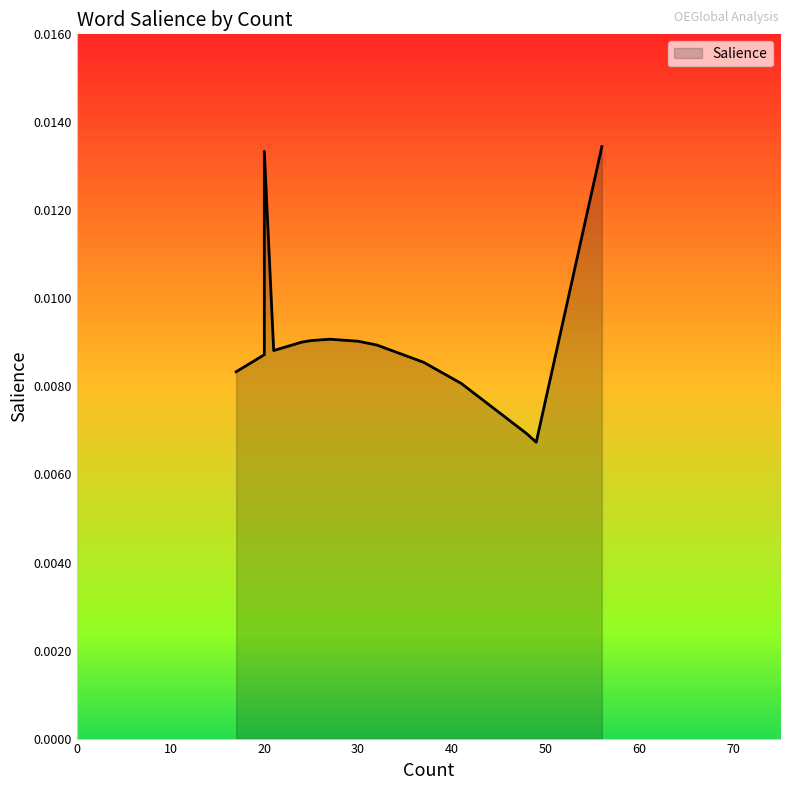

Count the number of categories in the chart.

19